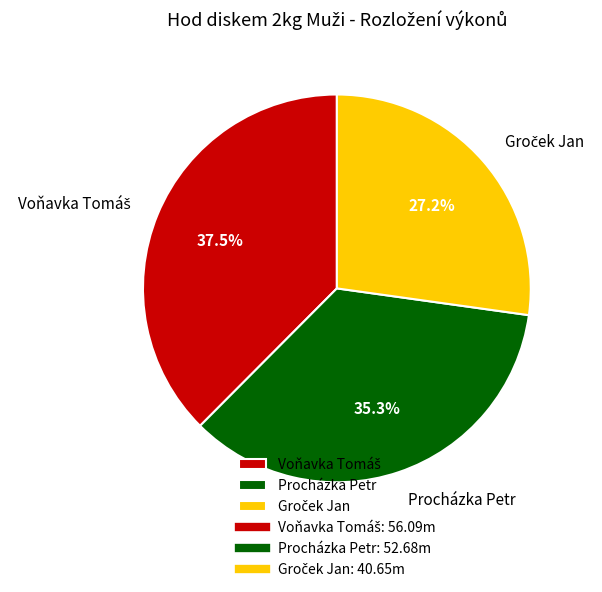

Is there a majority slice in this chart?

No